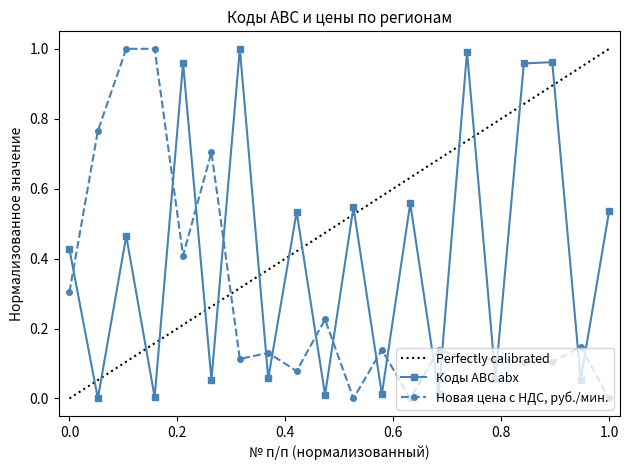

Reading left to right, what are all the values shown in this chart?

Коды АВС abx: 0.4	0.0	0.5	0.0	1.0	0.1	1.0	0.1	0.5	0.0	0.5	0.0	0.6	0.0	1.0	0.1	1.0	1.0	0.1	0.5
Новая цена с НДС, руб./мин.: 0.3	0.8	1.0	1.0	0.4	0.7	0.1	0.1	0.1	0.2	0.0	0.1	0.0	0.1	0.1	0.1	0.1	0.1	0.1	0.0